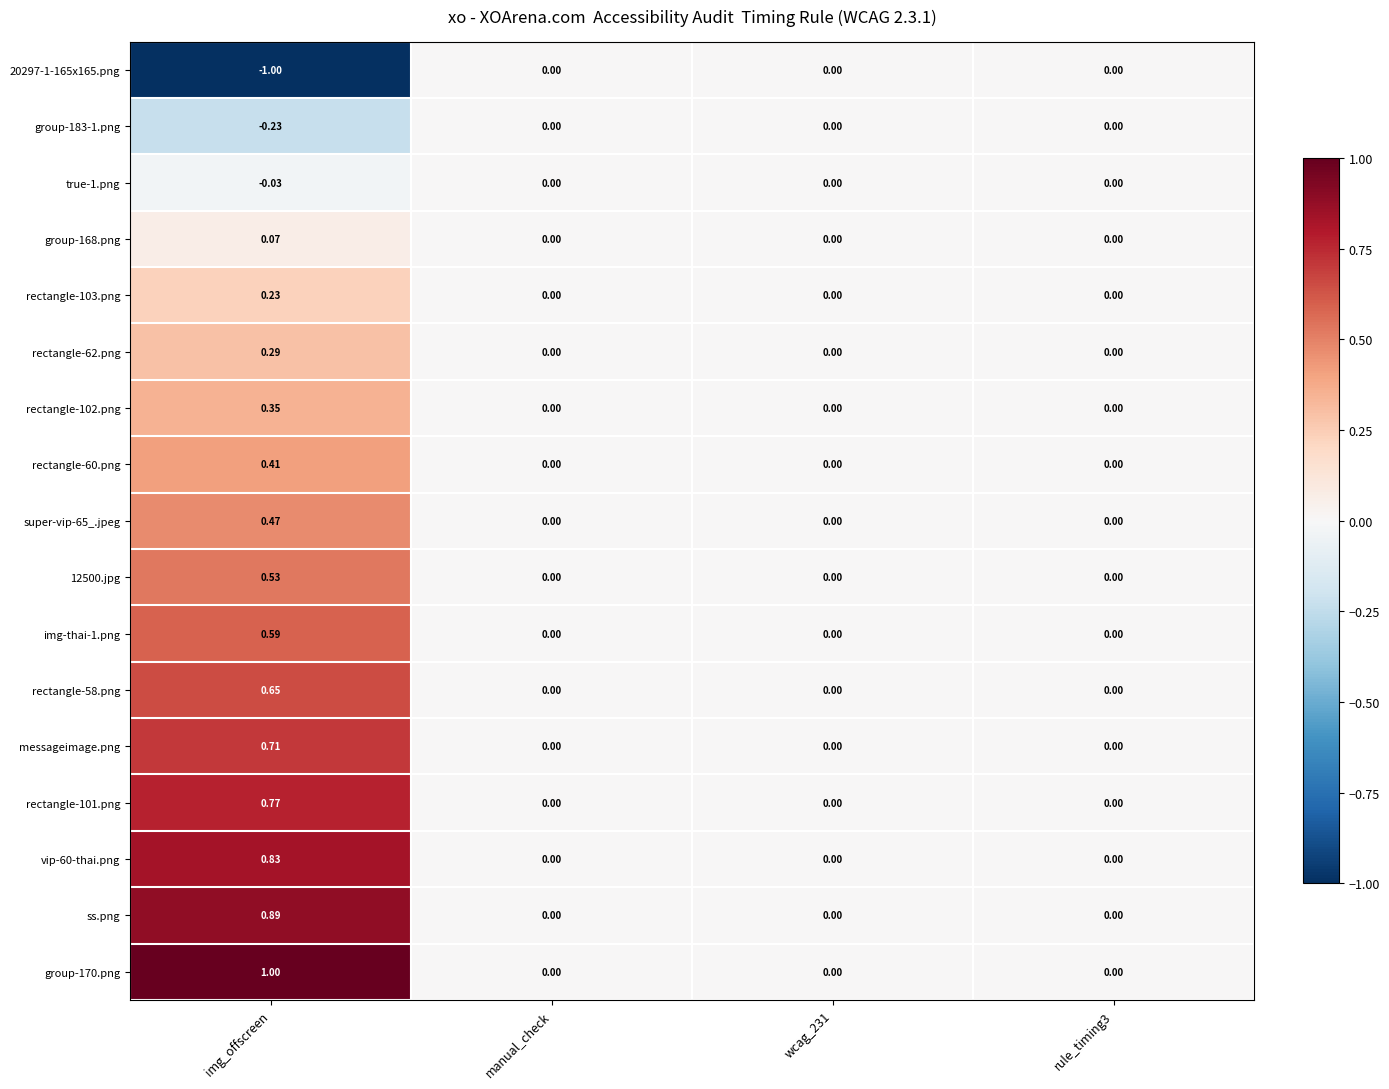

At which category is the sum across all series the highest?

img_offscreen